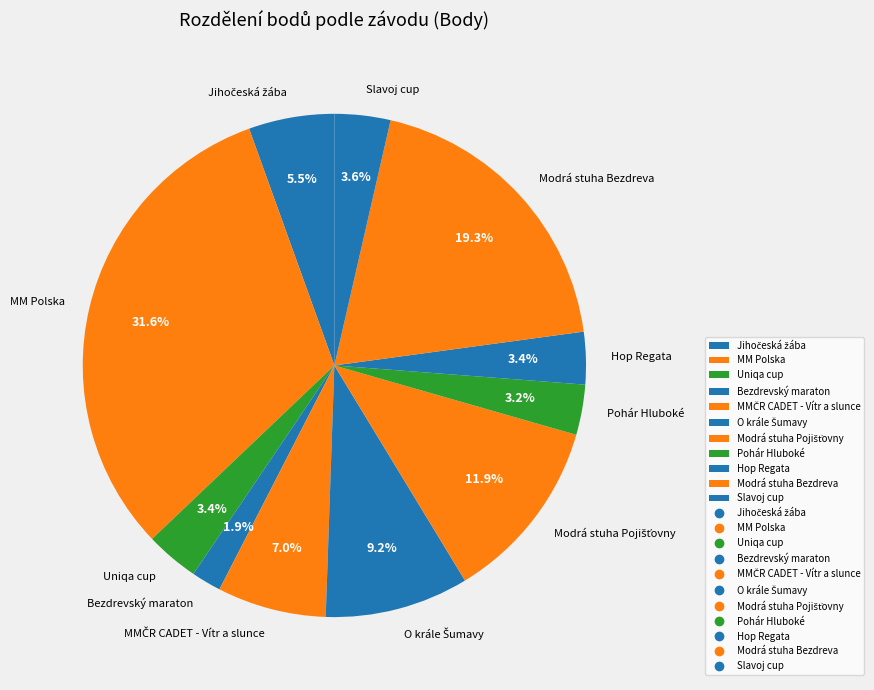

To the nearest percent, what is the difference between the MM Polska and Modrá stuha Bezdreva slice percentages?

12%